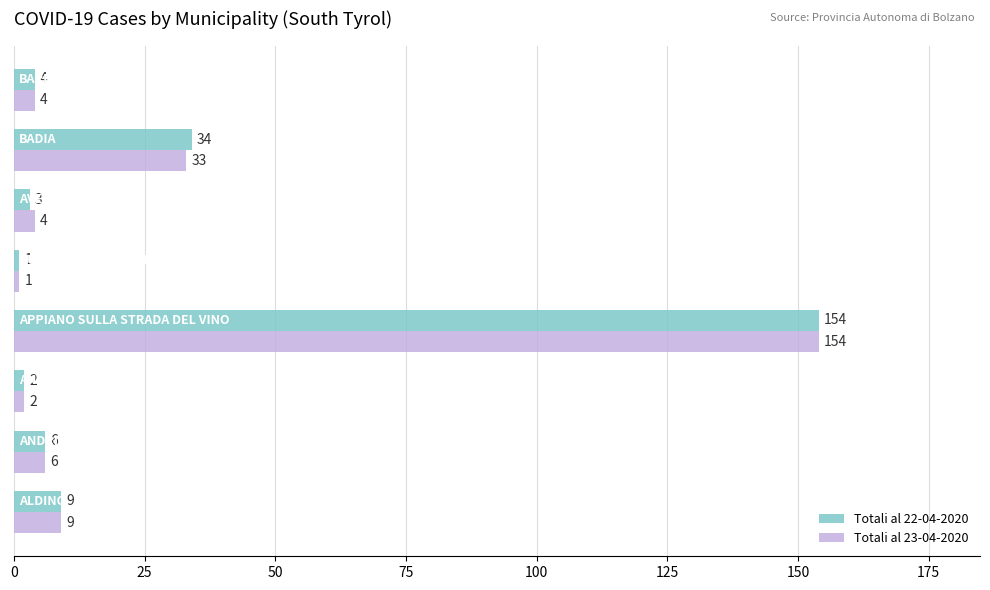

What is the highest value of the Totali al 23-04-2020 series?

154